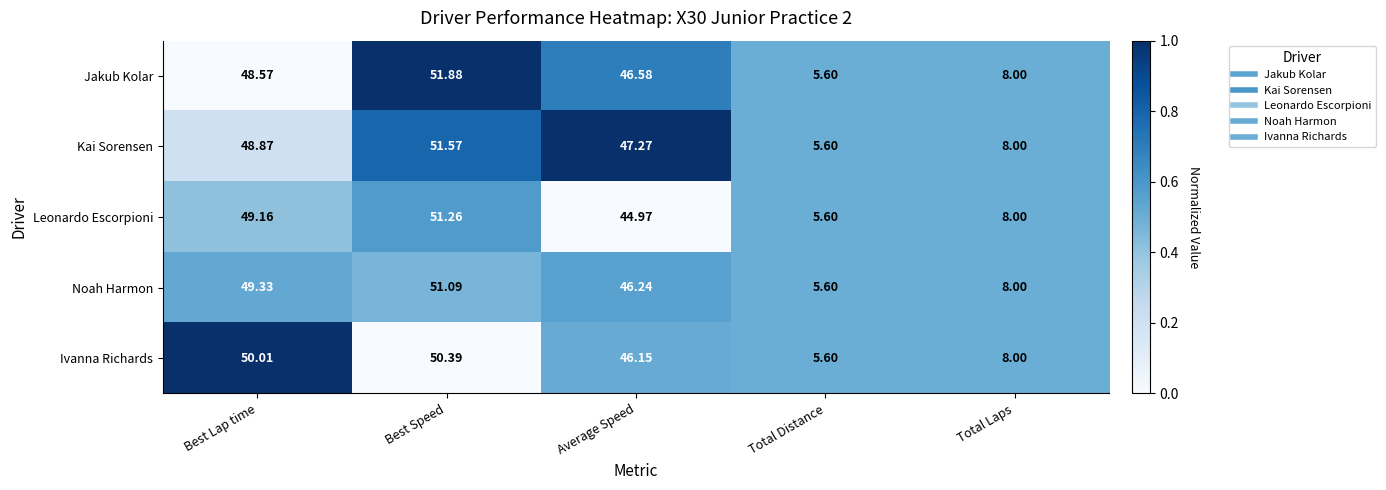

What is the total value across all series at Best Lap time?

245.9